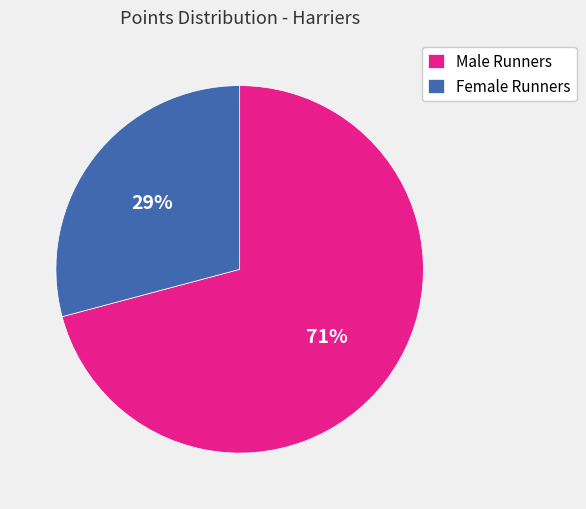

How many slices are in this pie chart?

2